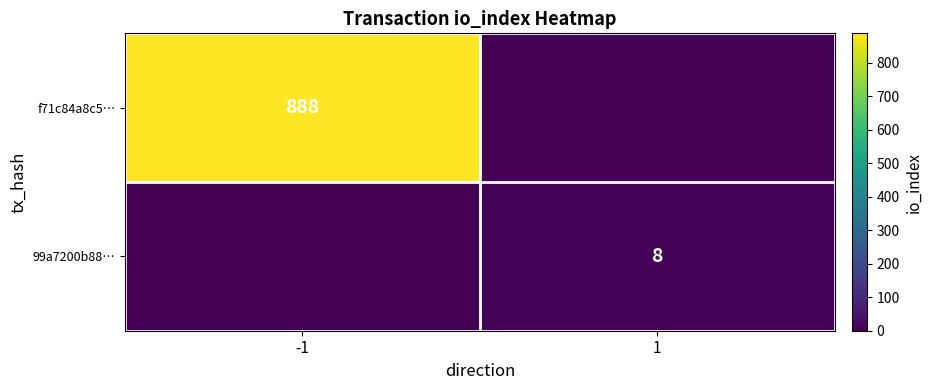

Which has a higher value, -1 or 1?

-1